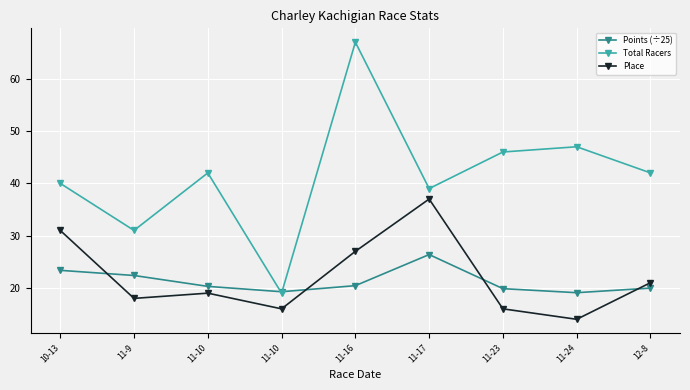

Reading left to right, list all the values displayed in this chart.

Points (÷25): 10-13=23.4	11-9=22.4	11-10=20.3	11-10=19.3	11-16=20.4	11-17=26.4	11-23=19.9	11-24=19.1	12-8=20.0
Total Racers: 10-13=40.0	11-9=31.0	11-10=42.0	11-10=19.0	11-16=67.0	11-17=39.0	11-23=46.0	11-24=47.0	12-8=42.0
Place: 10-13=31.0	11-9=18.0	11-10=19.0	11-10=16.0	11-16=27.0	11-17=37.0	11-23=16.0	11-24=14.0	12-8=21.0